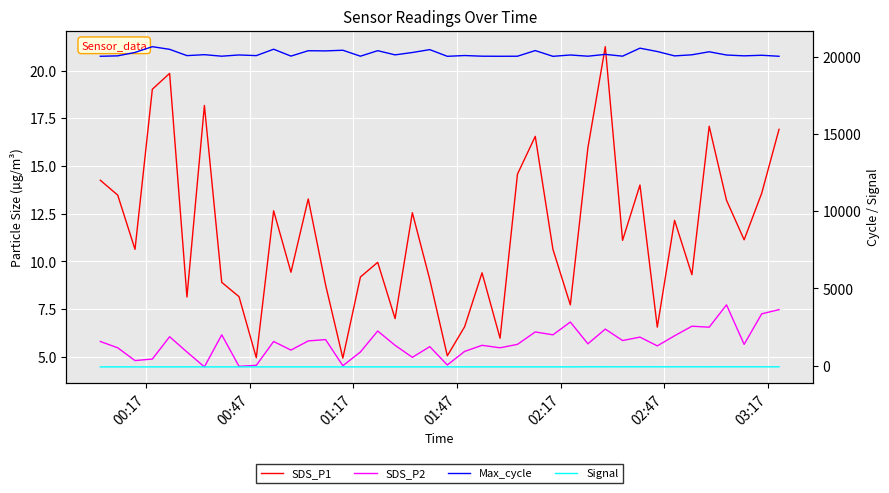

True or false: Max_cycle and SDS_P2 cross at least once.

False